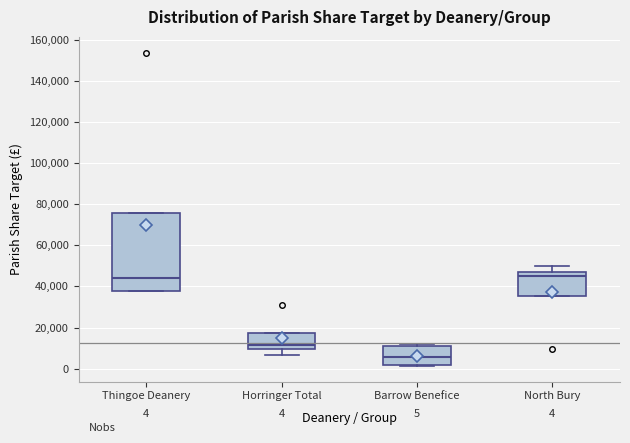

Which box is the tallest, from its lower edge to its upper edge?

Thingoe Deanery